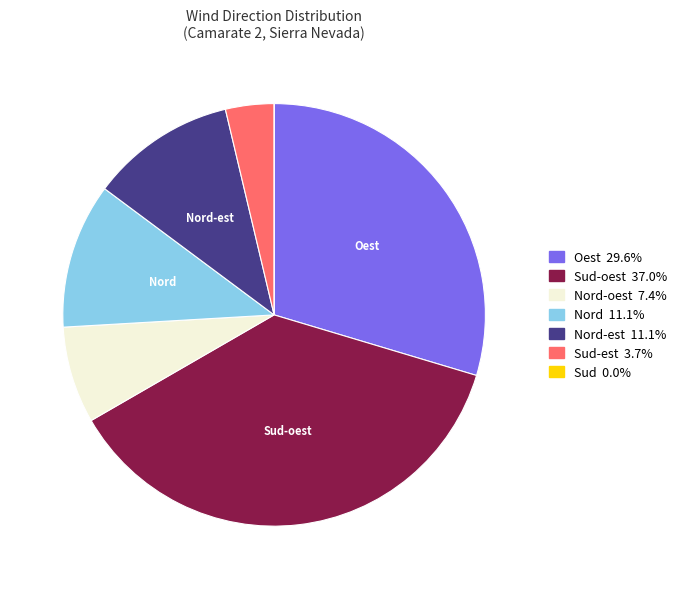

Is there a majority slice in this chart?

No